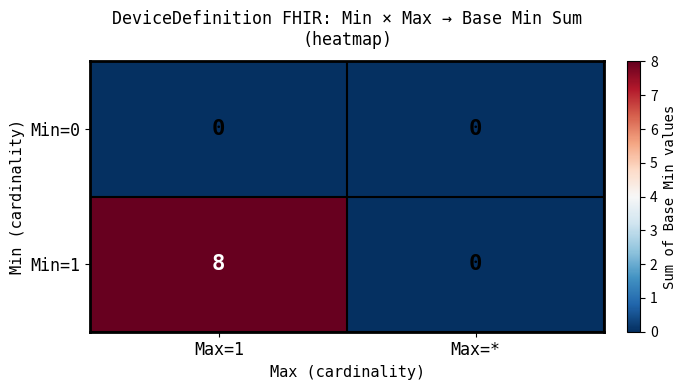

Count the number of data series in this chart.

2